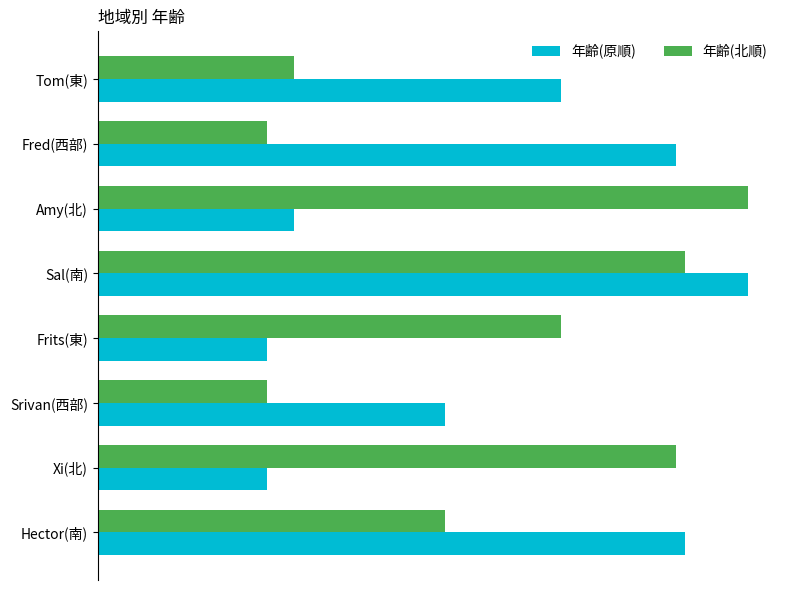

What is the sum of all 年齢(北順) values?

355